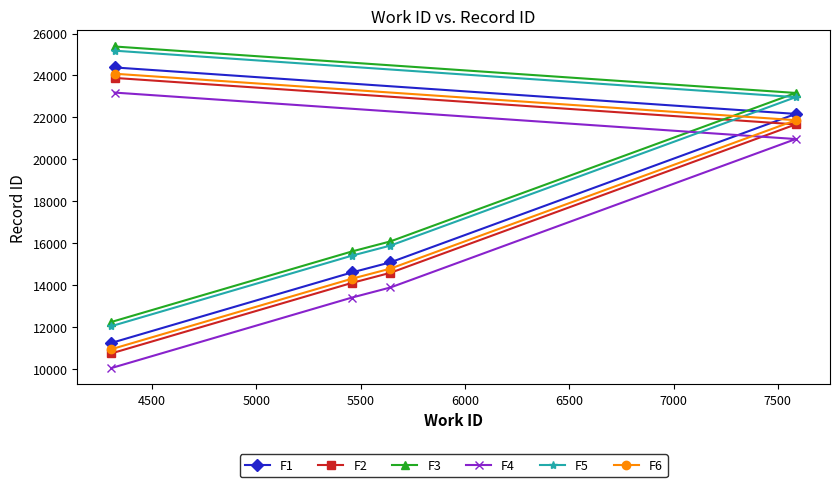

True or false: F2 and F6 cross at least once.

False